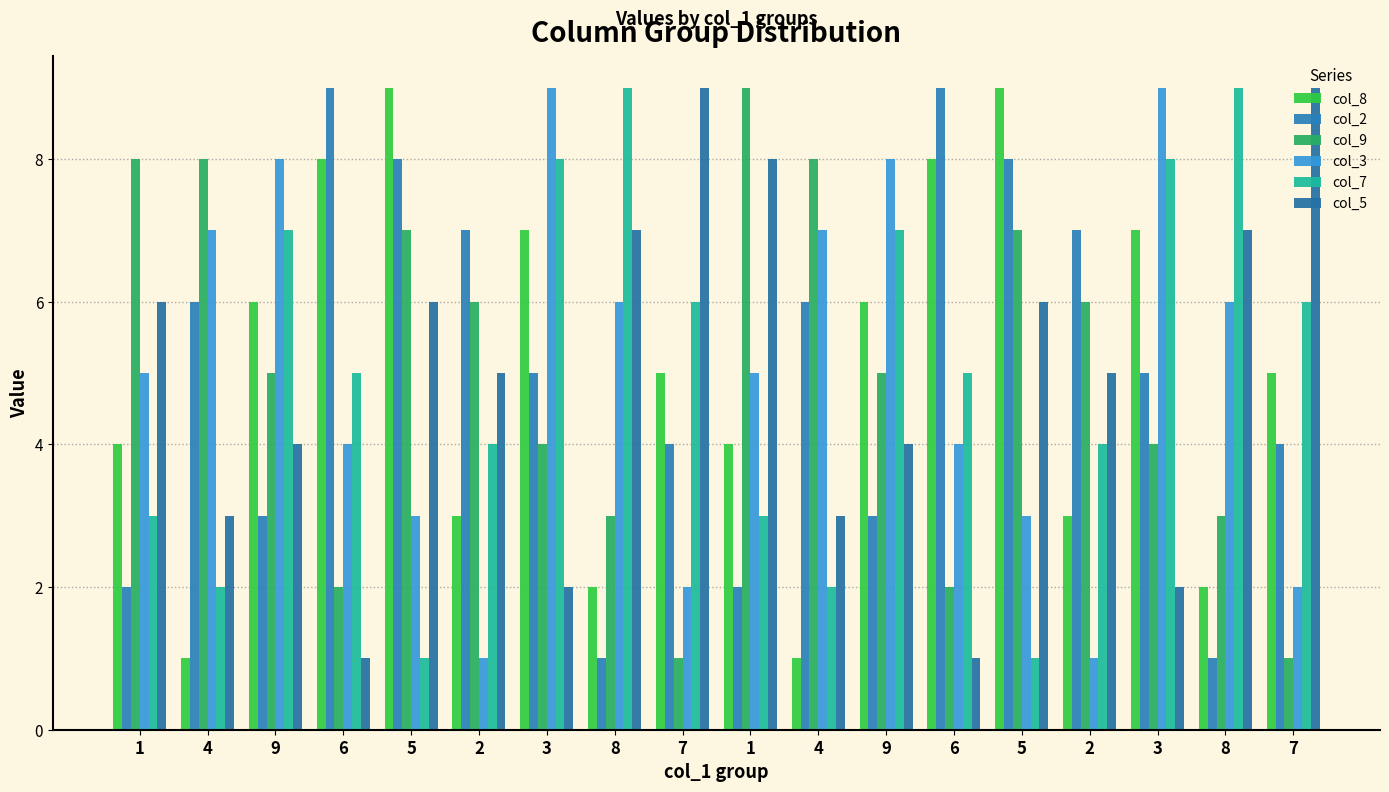

The value of col_7 at 4 is 2. True or false?

True